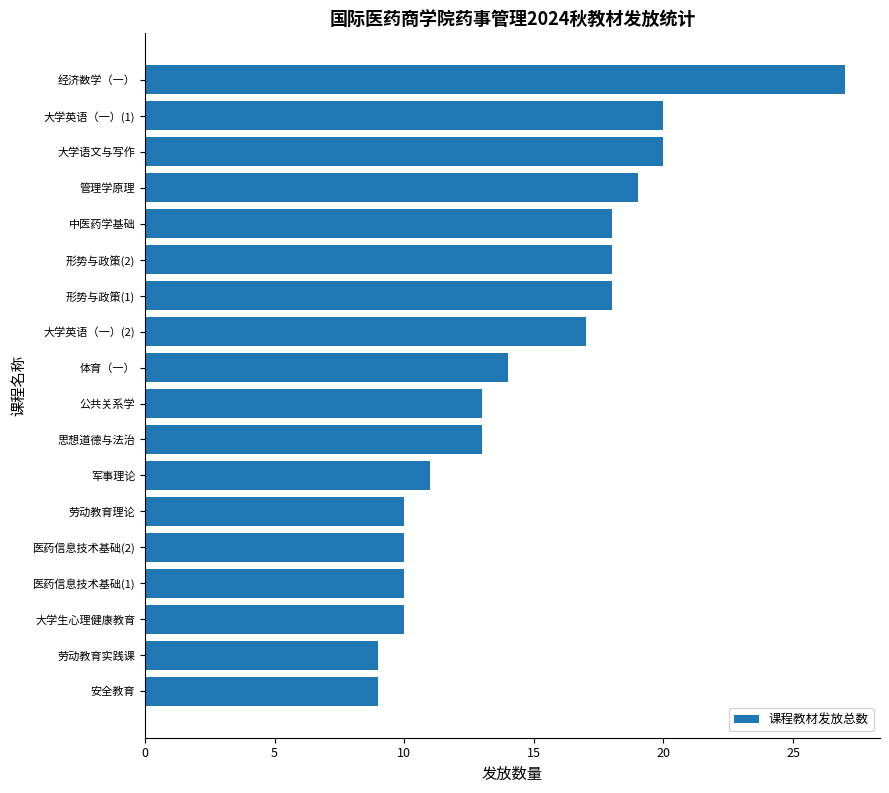

How many series are shown in this chart?

1